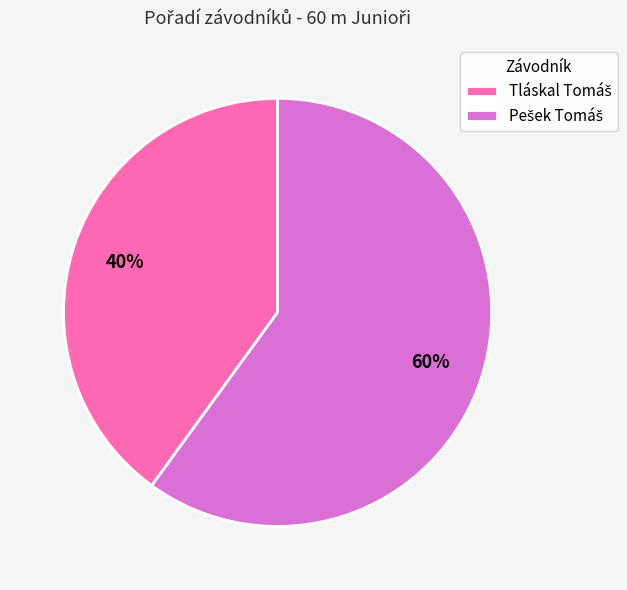

To the nearest percent, what is the average slice percentage?

50%